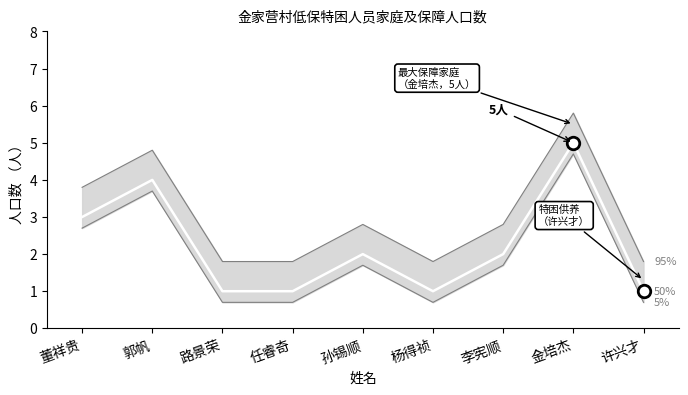

Is it true that the value at 孙锡顺 is 2?

True